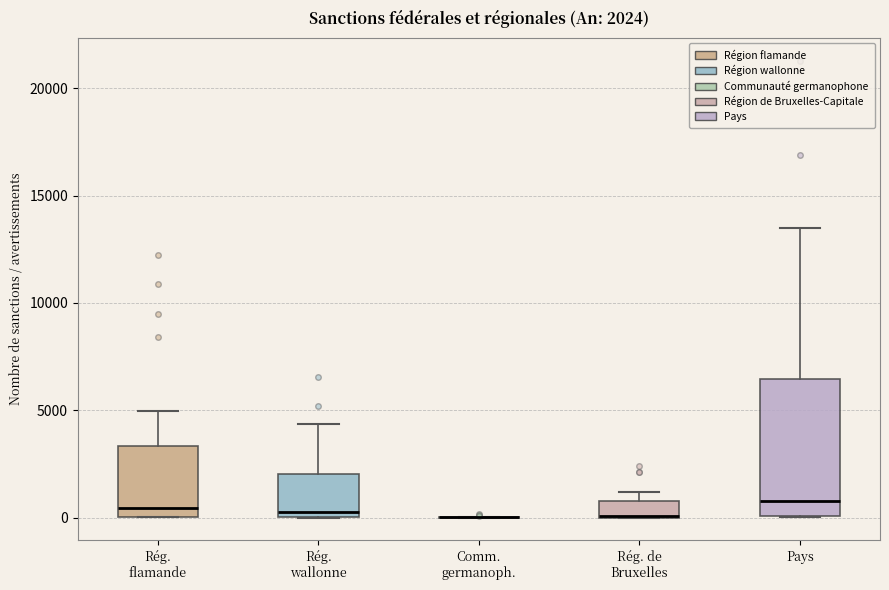

Comparing the boxes themselves (not the whiskers), which one is the tallest?

Pays